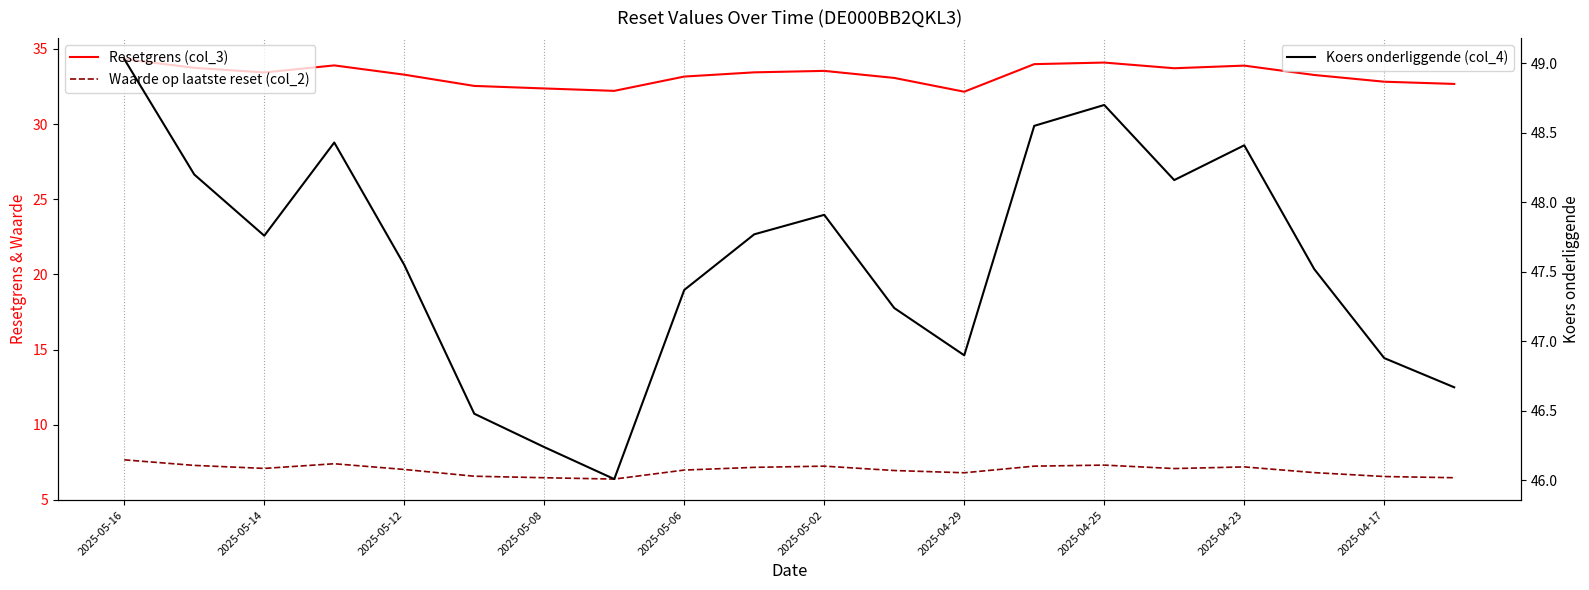

What is the highest value of the Resetgrens (col_3) series?

34.3